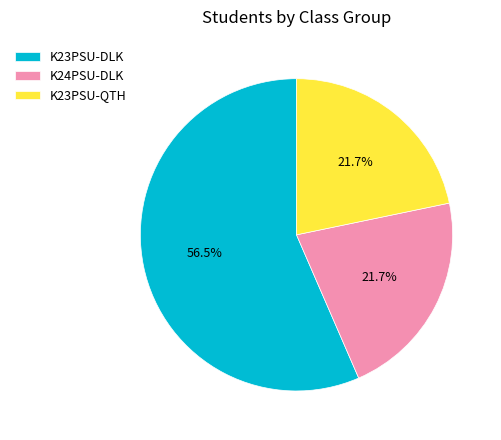

Which has a higher value, K24PSU-DLK or K23PSU-DLK?

K23PSU-DLK